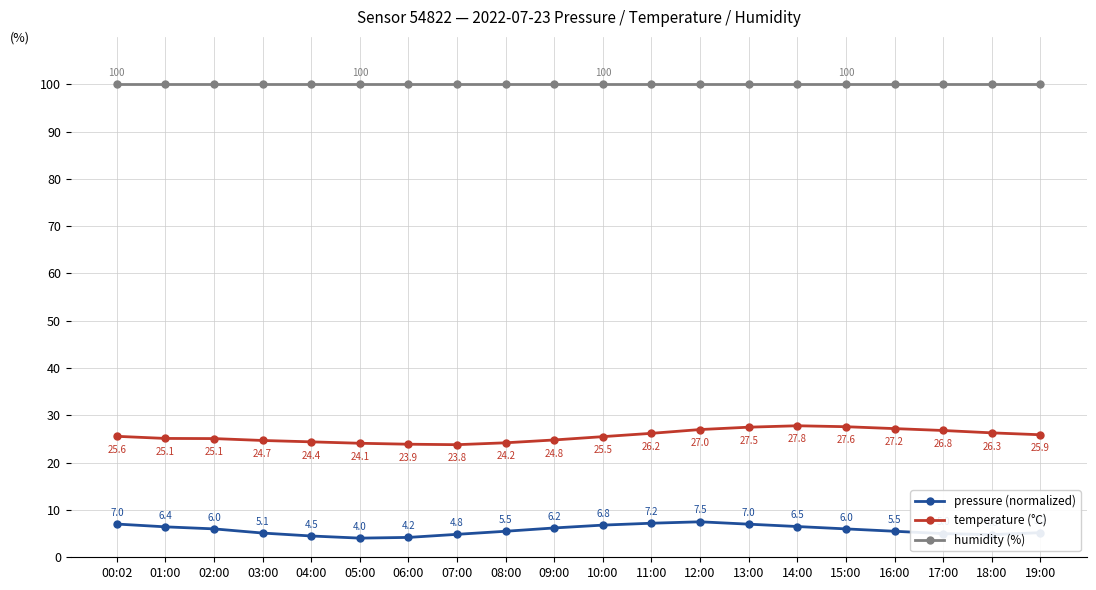

Read the pressure (normalized) value at 10:00.

6.8